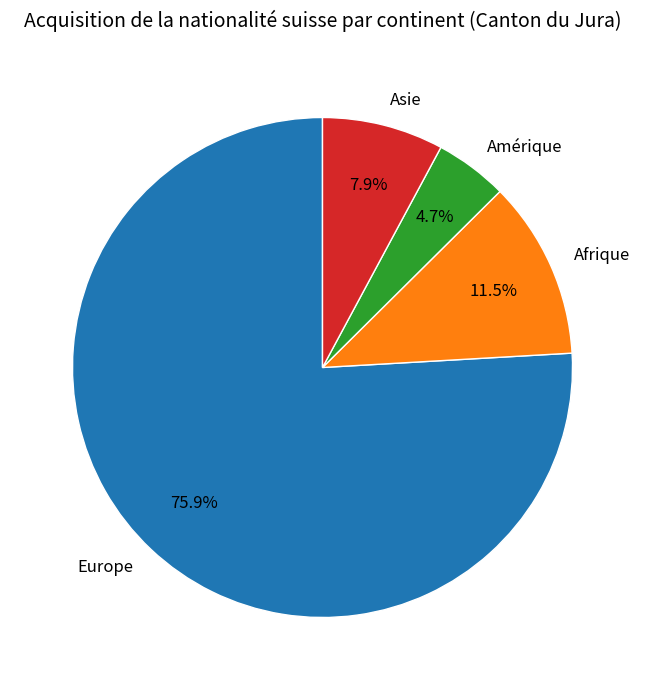

Count the number of slices in the pie.

4